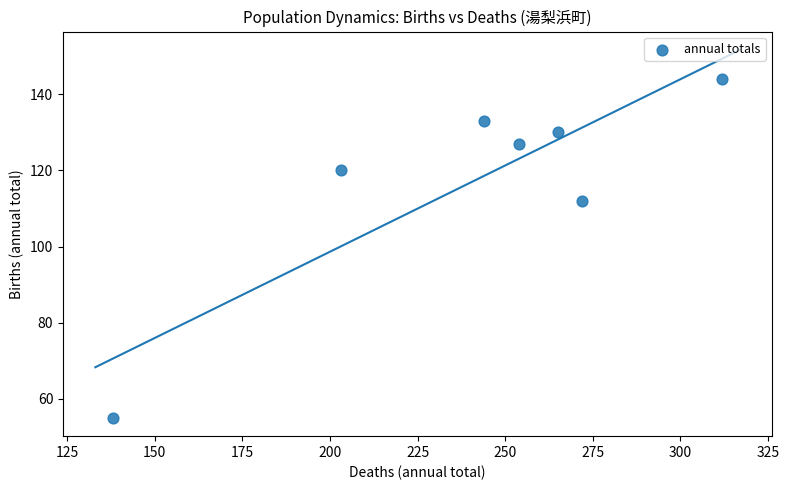

What Y value in the scatter plot is closest to 99?

112